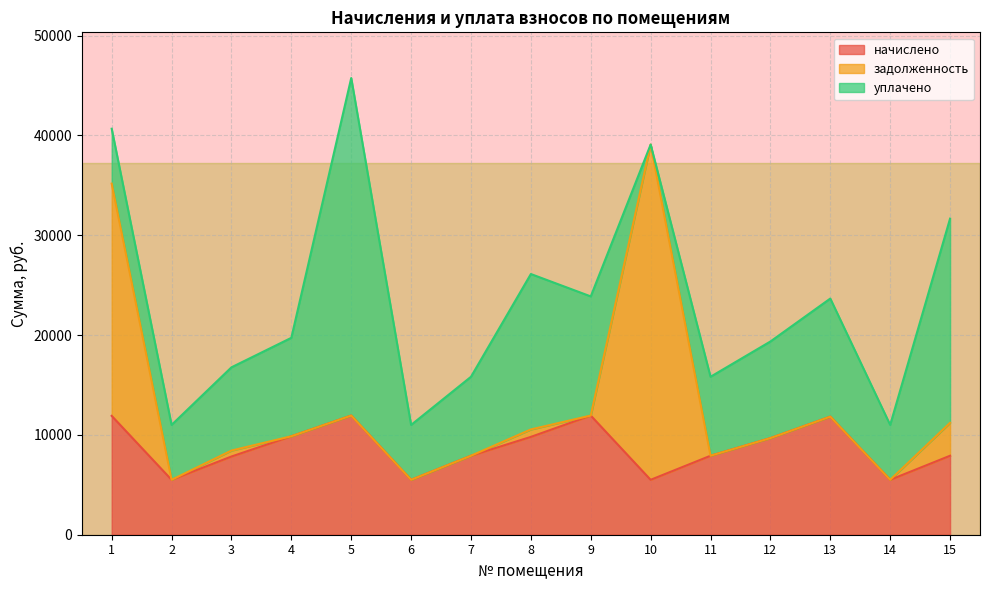

What is the total value across all series at 10?

39079.8